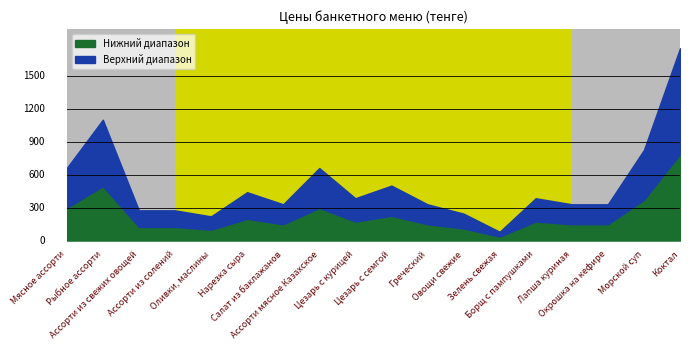

What is the greatest value displayed?

1750